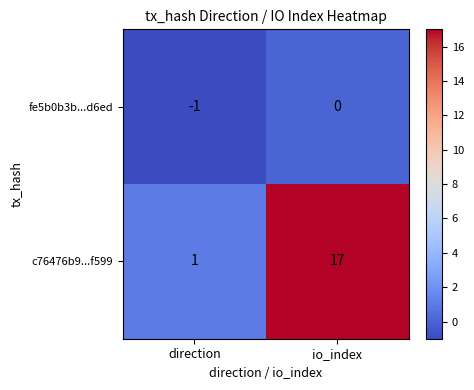

Reading left to right, extract all data points from this chart.

fe5b0b3b...d6ed: -1	0
c76476b9...f599: 1	17